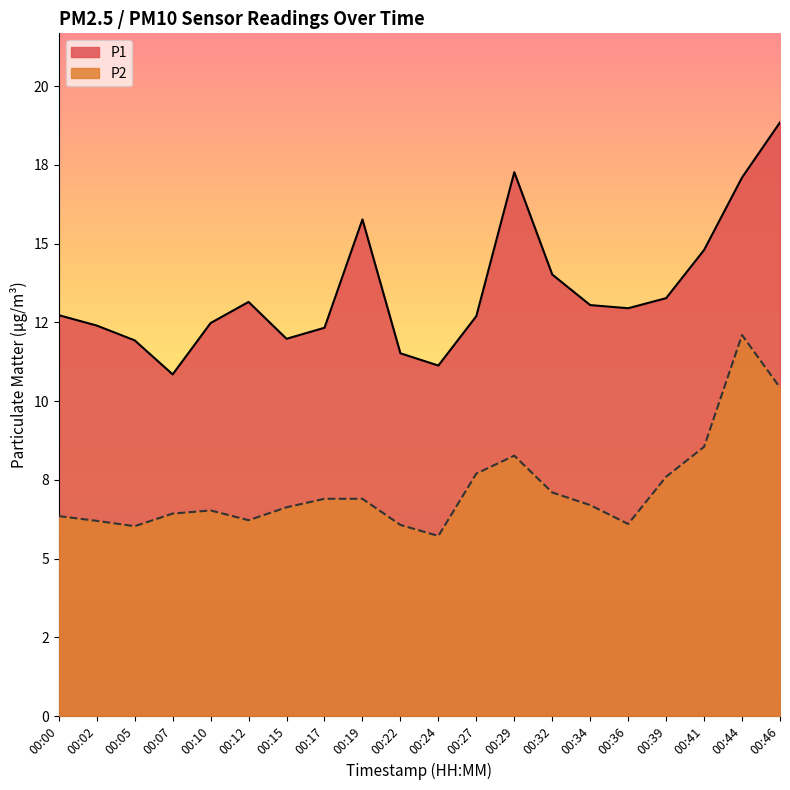

How many values in the P2 series are below 6?

1